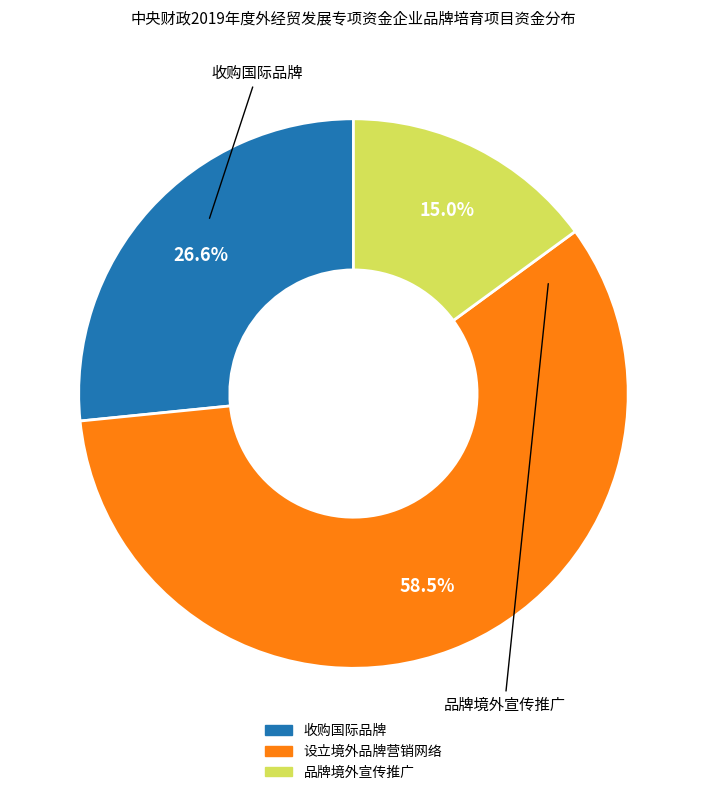

Which slice is the smallest?

品牌境外宣传推广